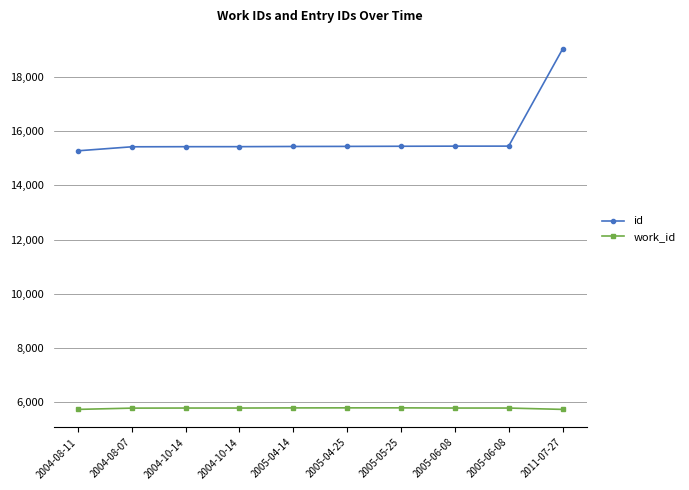

Does the chart have visible grid lines?

Yes